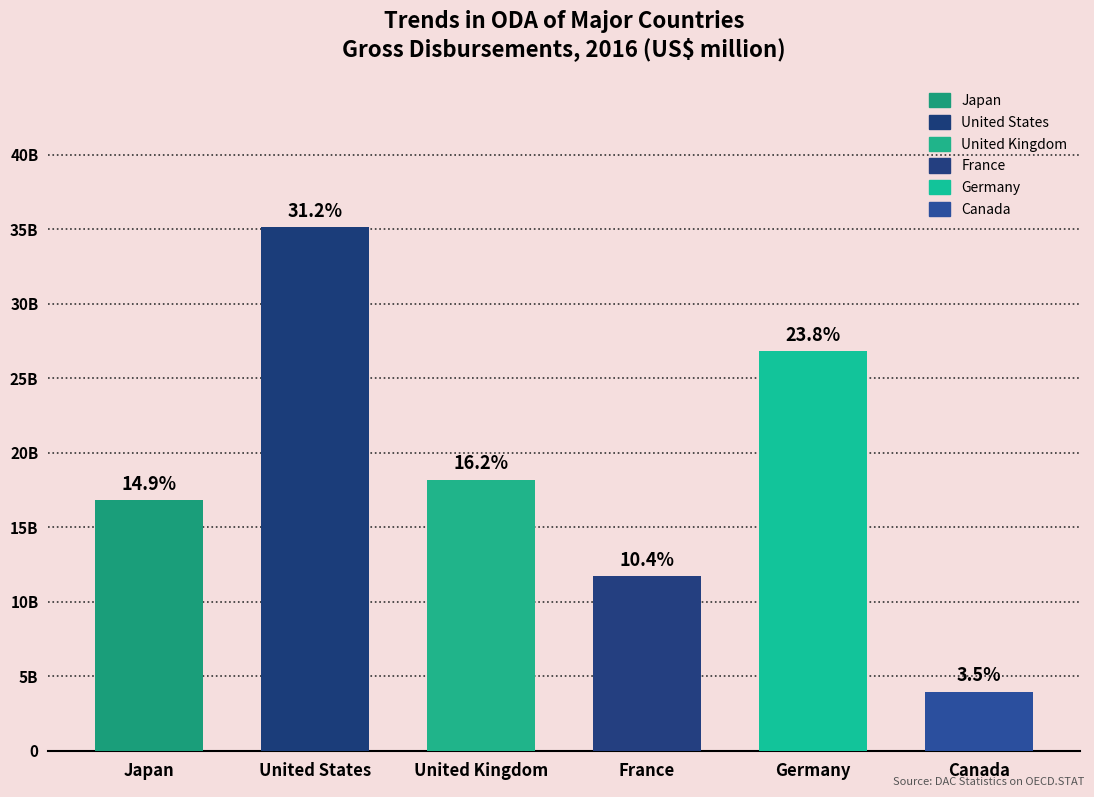

What is the greatest value displayed?

35120.6